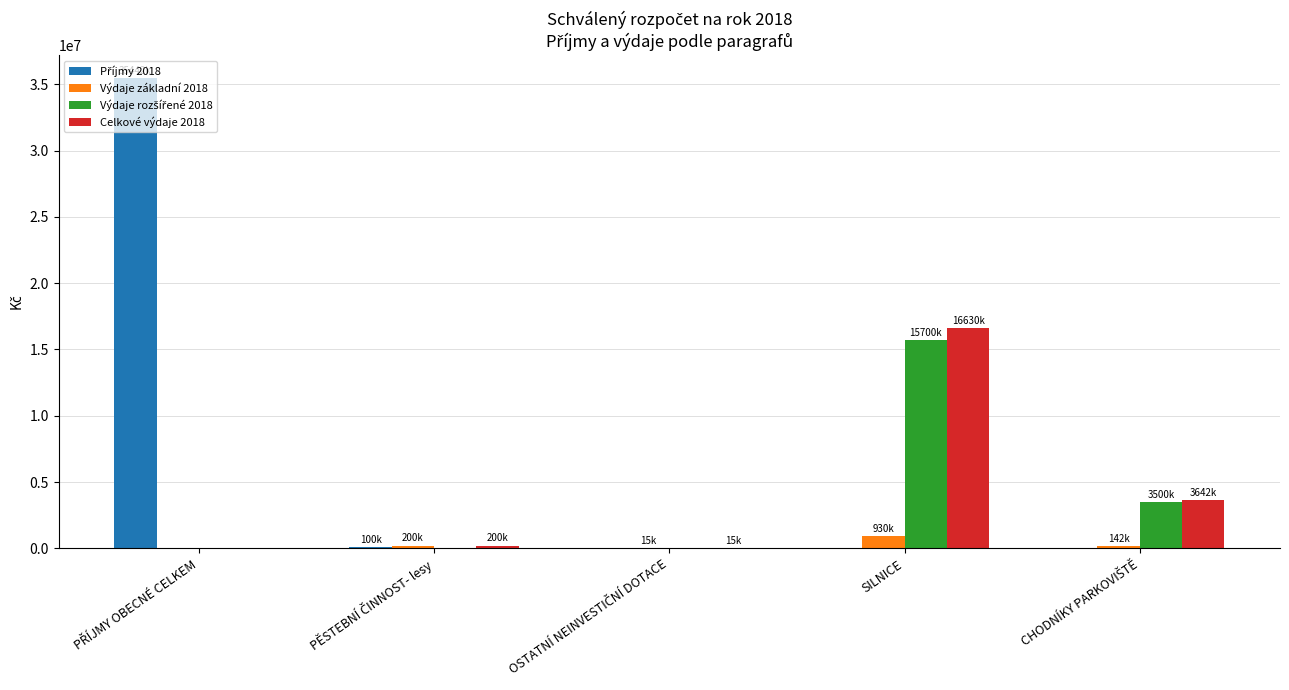

What is the maximum value shown in the chart?

35442900